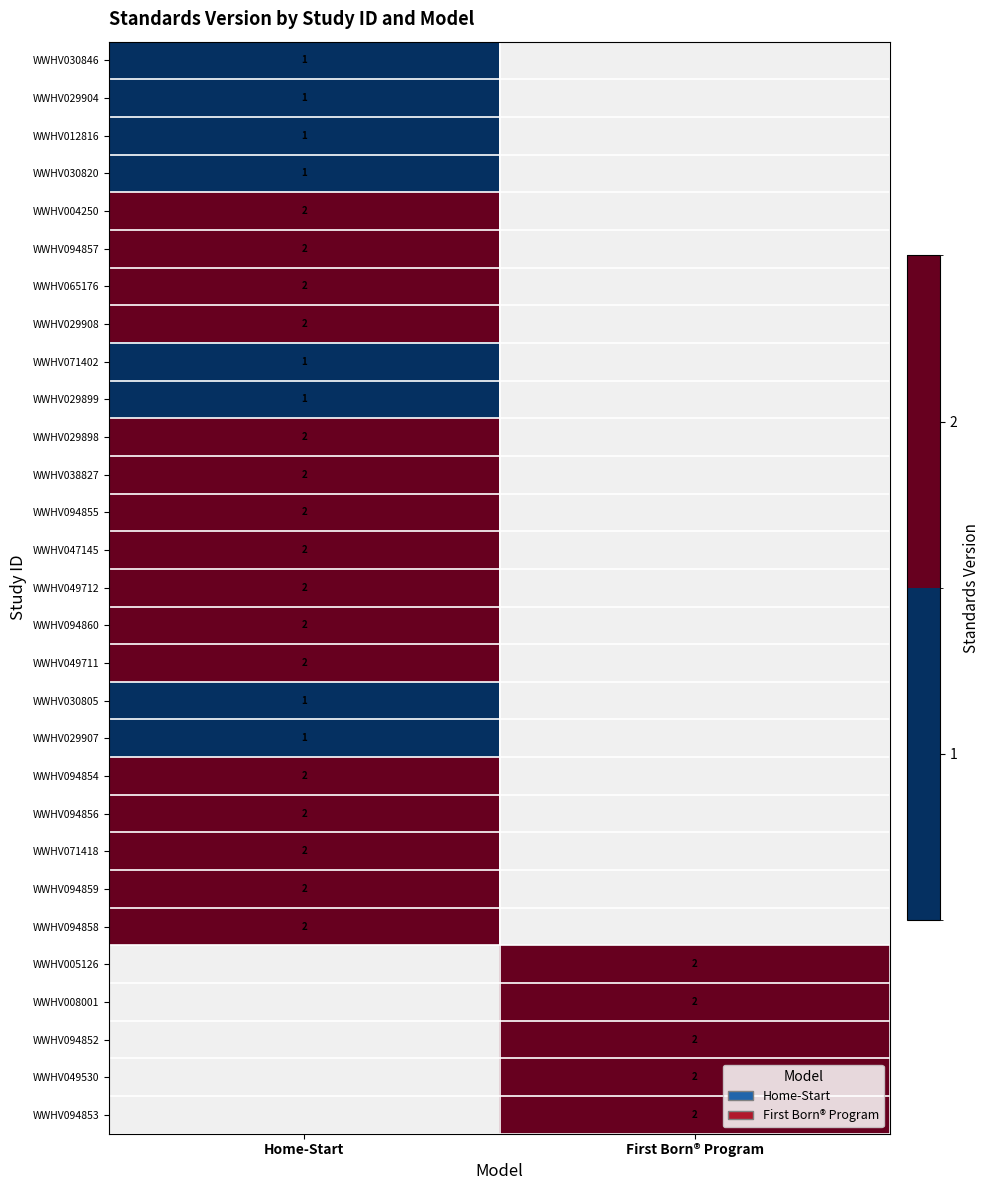

The value of WWHV094856 at Home-Start is 2. True or false?

True